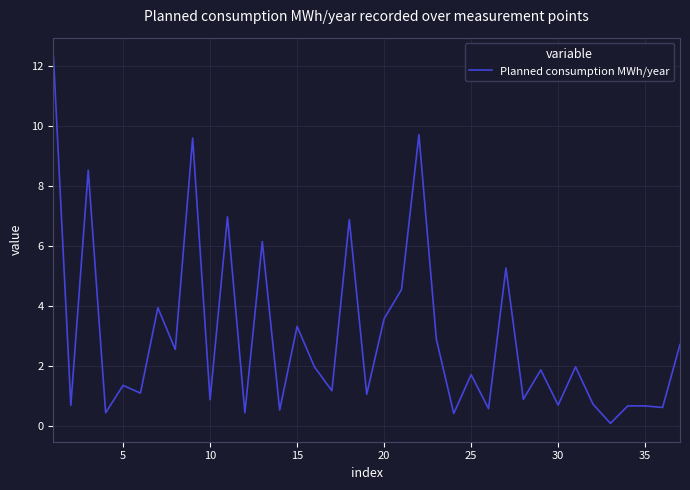

What is the difference between the maximum and minimum values?

12.2